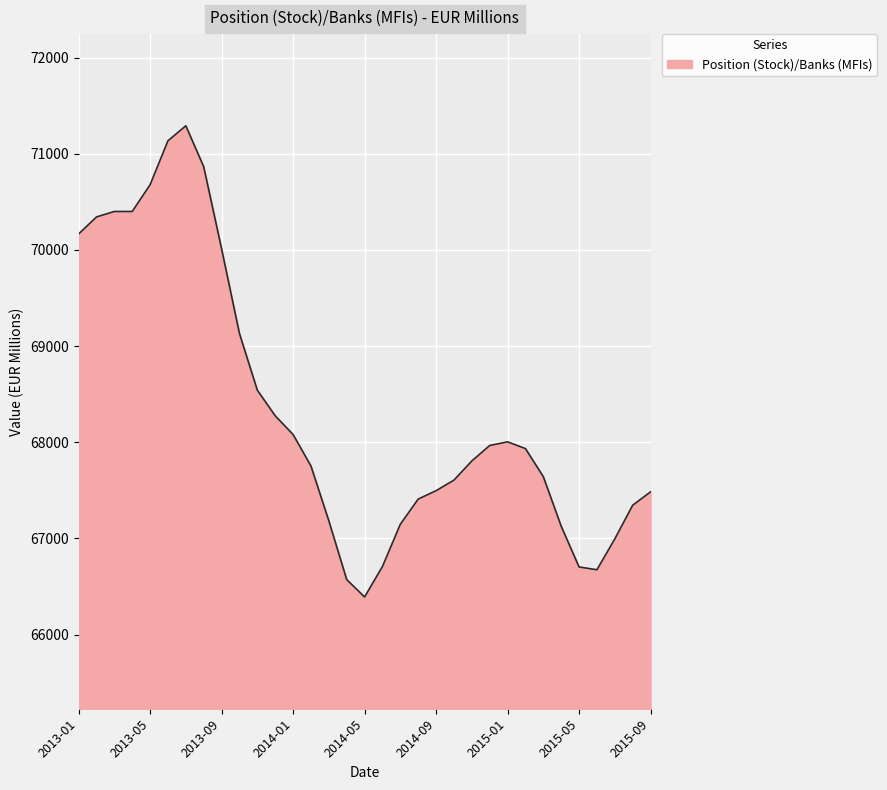

What is the minimum value shown in the chart?

66392